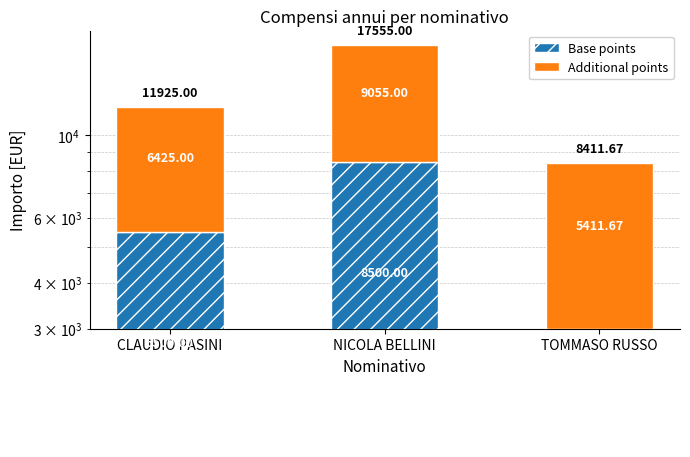

Count the Base points values in the range 3000 to 8500.

3